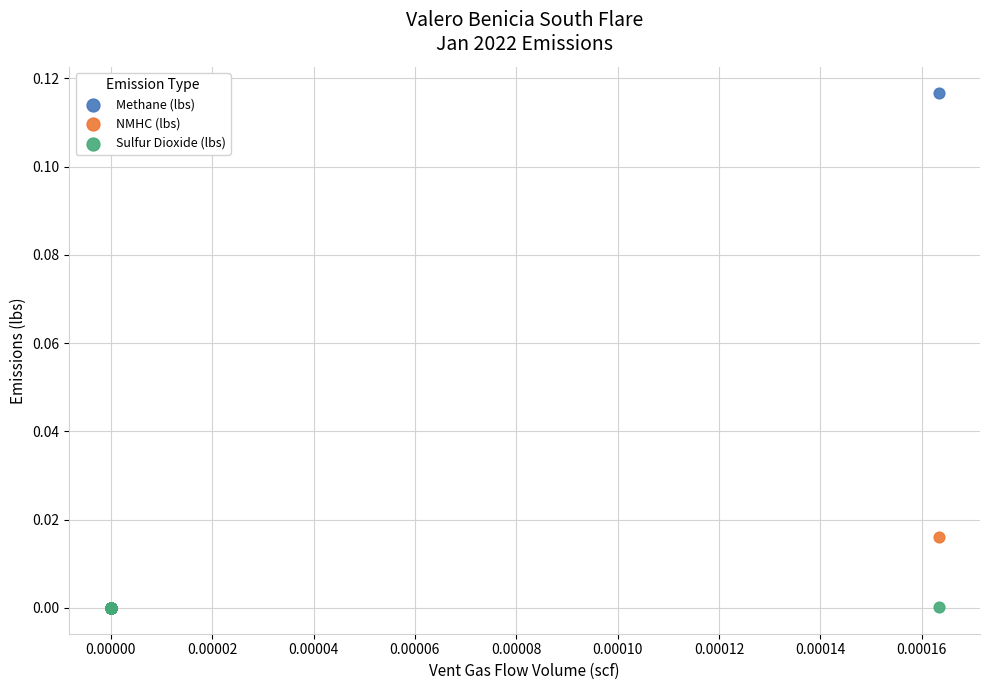

Which series contains the highest Y value?

Methane (lbs)